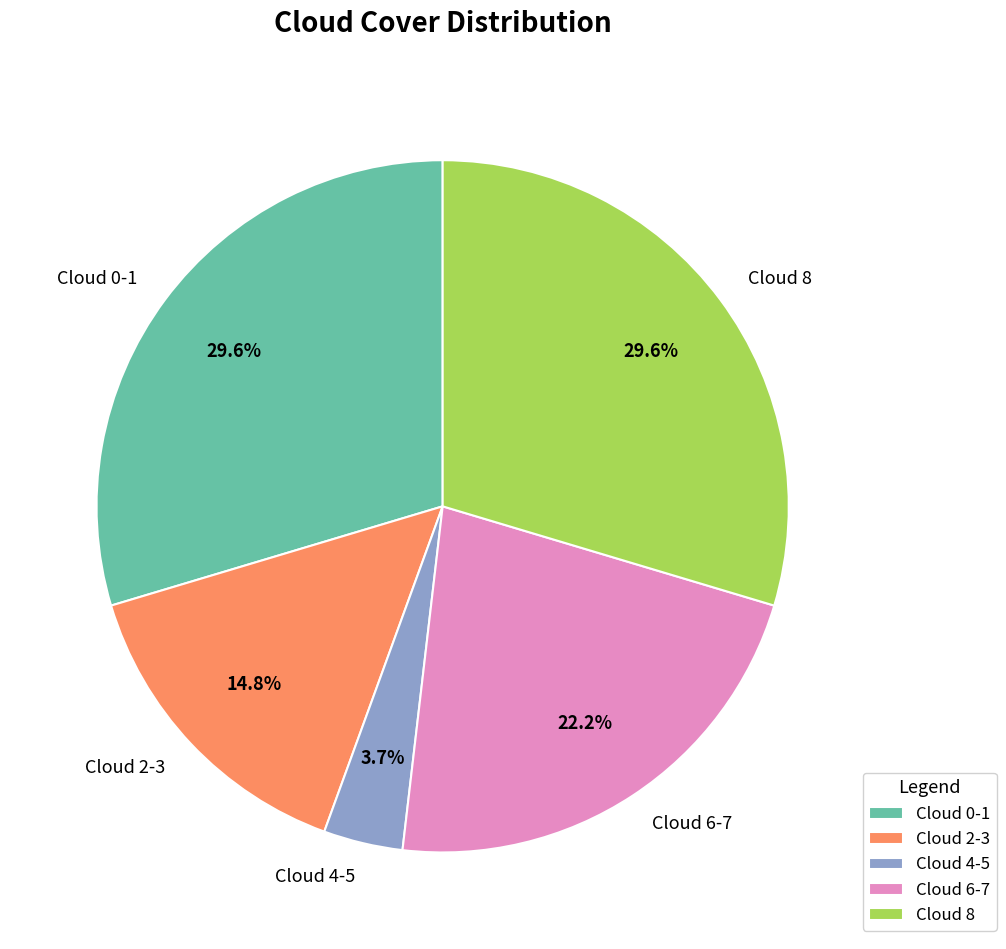

True or false: Cloud 0-1 accounts for 20% of the total.

False